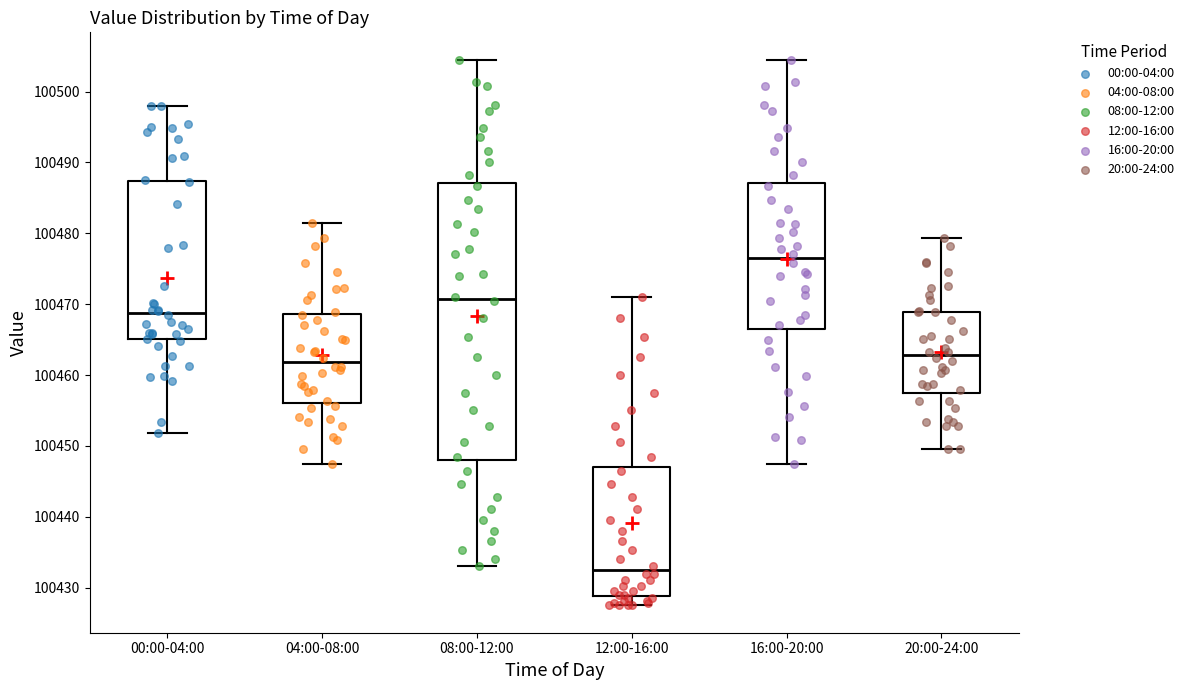

Comparing the boxes themselves (not the whiskers), which one is the tallest?

08:00-12:00